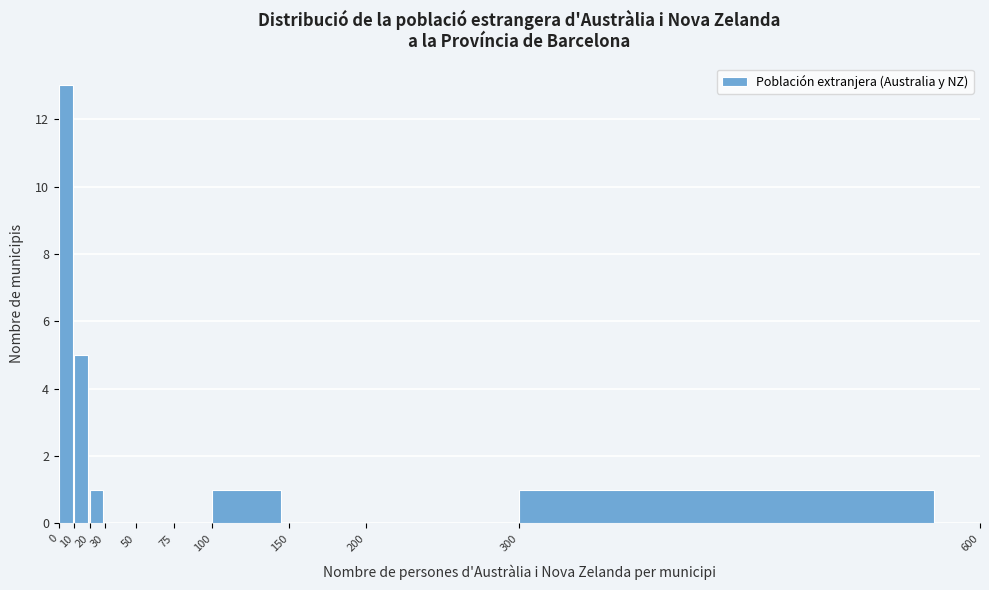

Reading left to right, list every bar in this chart as the range it spans on the x-axis followed by its height. The values are not printed on the chart, so give them approximately, as read against the axis.

0 to 10: 13
10 to 20: 5
20 to 30: 1
30 to 50: 0
50 to 75: 0
75 to 100: 0
100 to 150: 1
150 to 200: 0
200 to 300: 0
300 to 600: 1